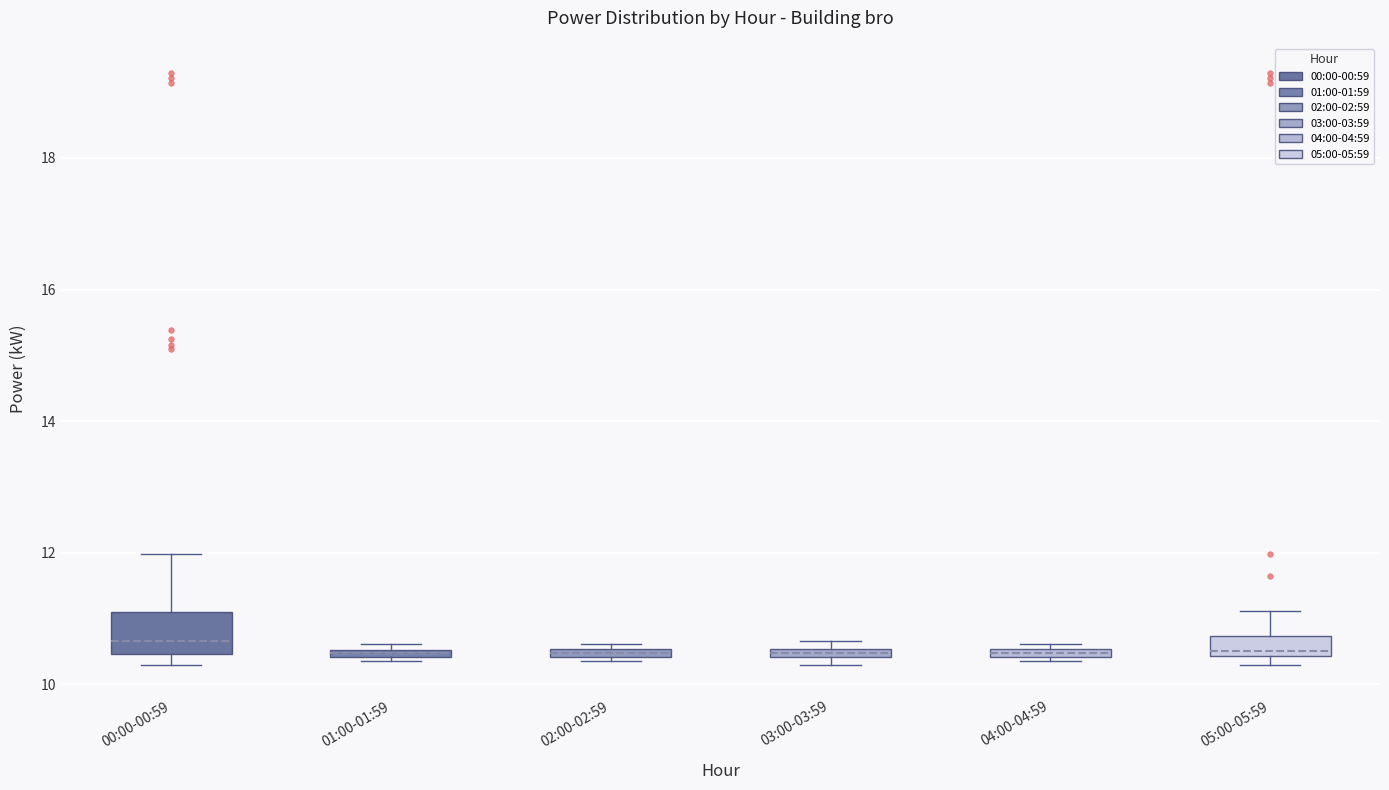

Which box is the tallest, from its lower edge to its upper edge?

00:00-00:59